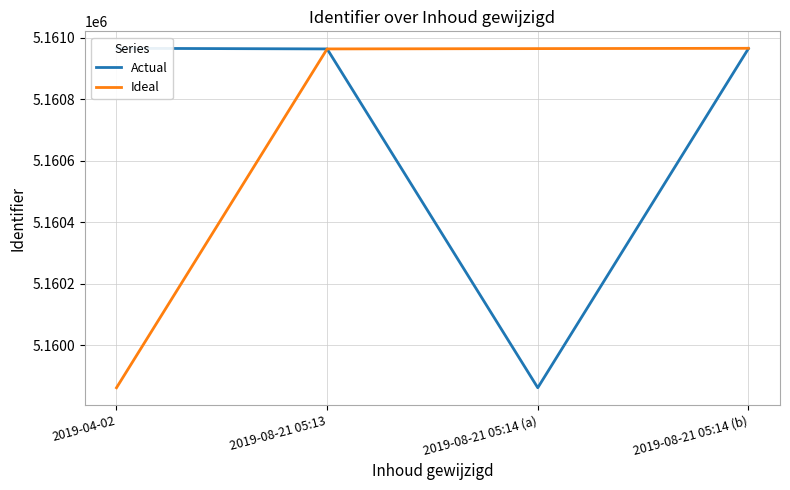

Read the Actual value at 2019-08-21 05:13, to the nearest 100.

5161000